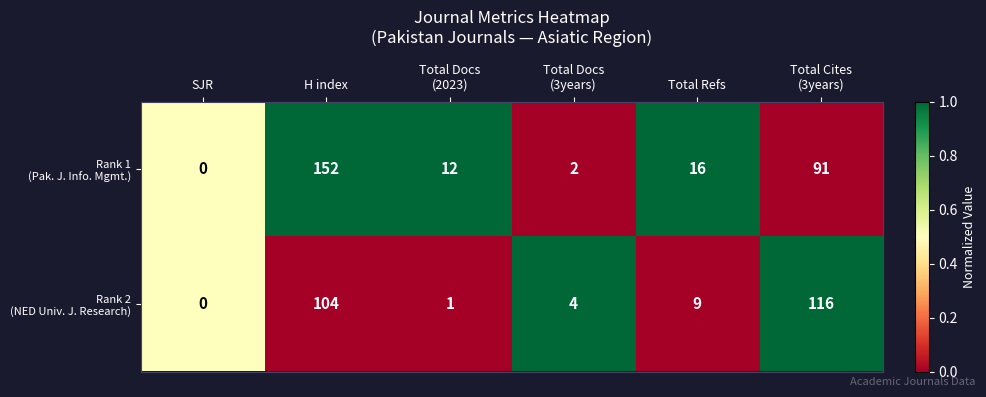

At which category is the sum across all series the highest?

H index